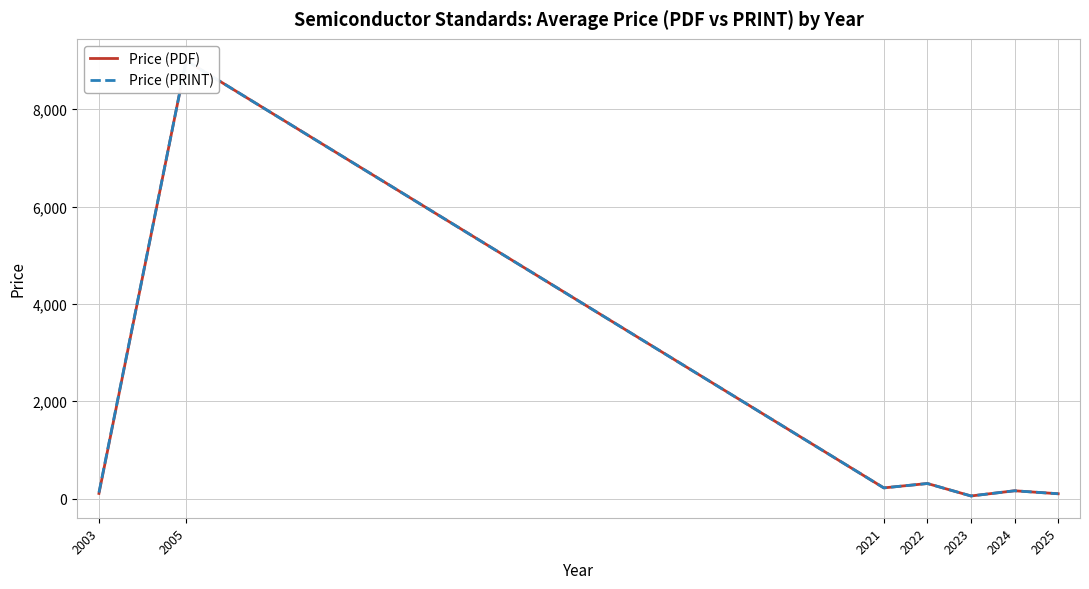

The value of Price (PRINT) at 2024 is 265.9. True or false?

False